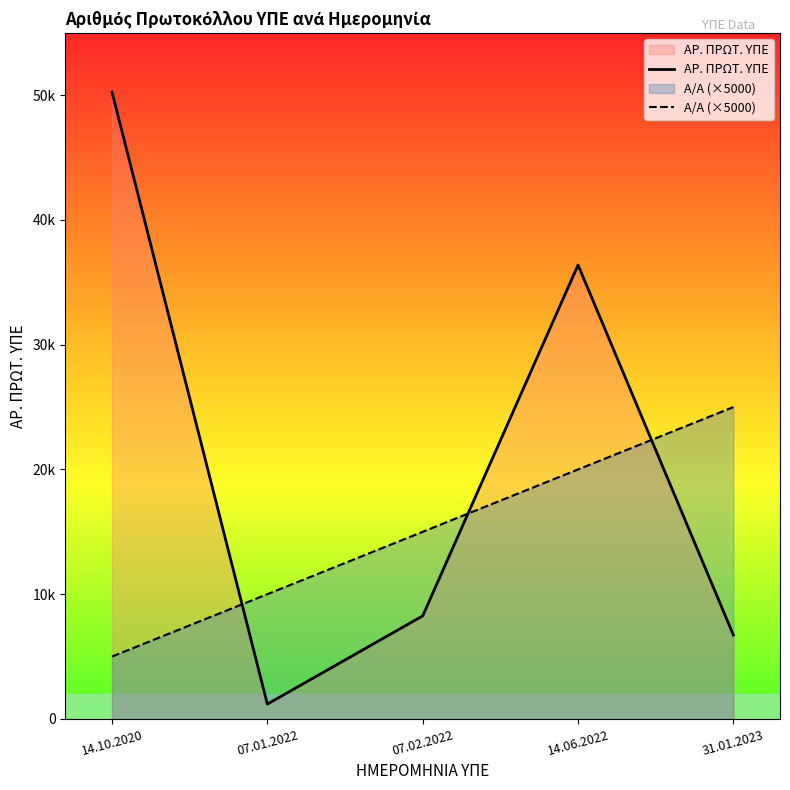

Is it true that ΑΡ. ΠΡΩΤ. ΥΠΕ equals 60848 at 14.06.2022?

False